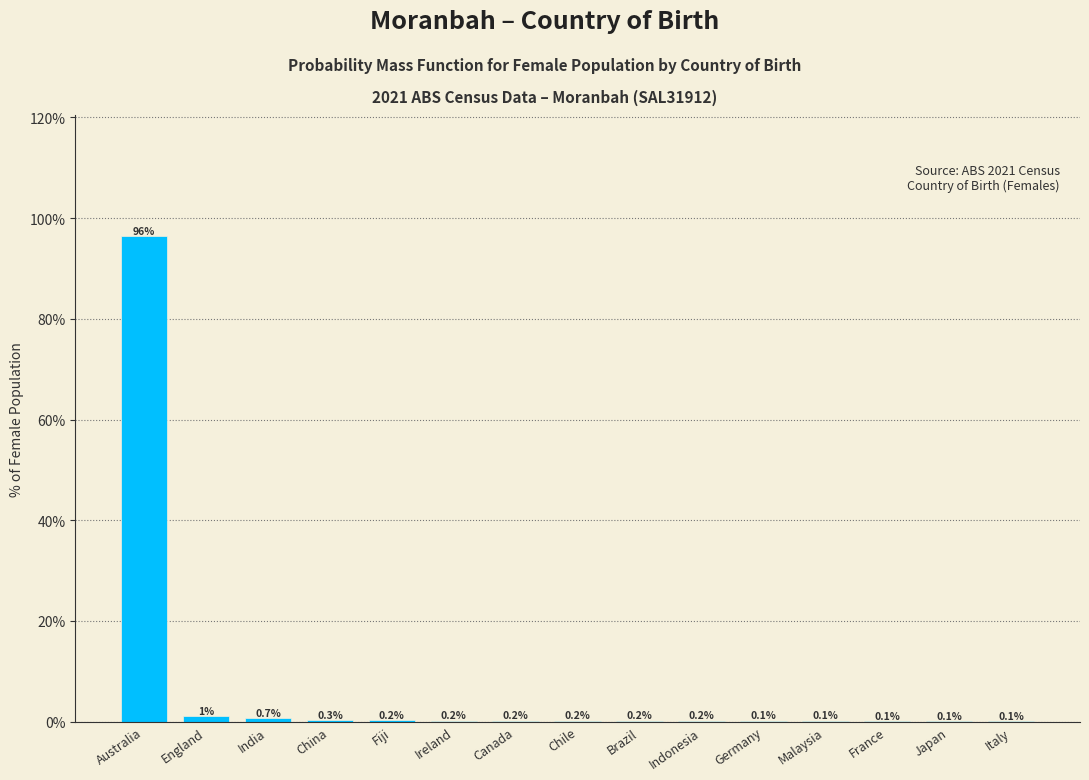

Reading left to right, list all the values displayed in this chart.

Australia=96.4	England=1.0	India=0.7	China=0.3	Fiji=0.2	Ireland=0.2	Canada=0.2	Chile=0.2	Brazil=0.2	Indonesia=0.2	Germany=0.1	Malaysia=0.1	France=0.1	Japan=0.1	Italy=0.1